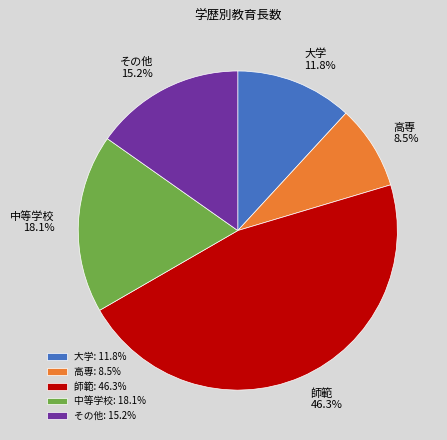

Approximately how many times larger is the value at 師範 compared to その他?

3.0